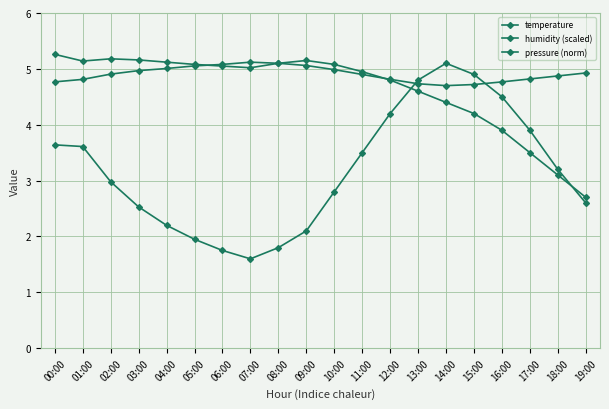

What value does the temperature series have at 01:00?

3.6